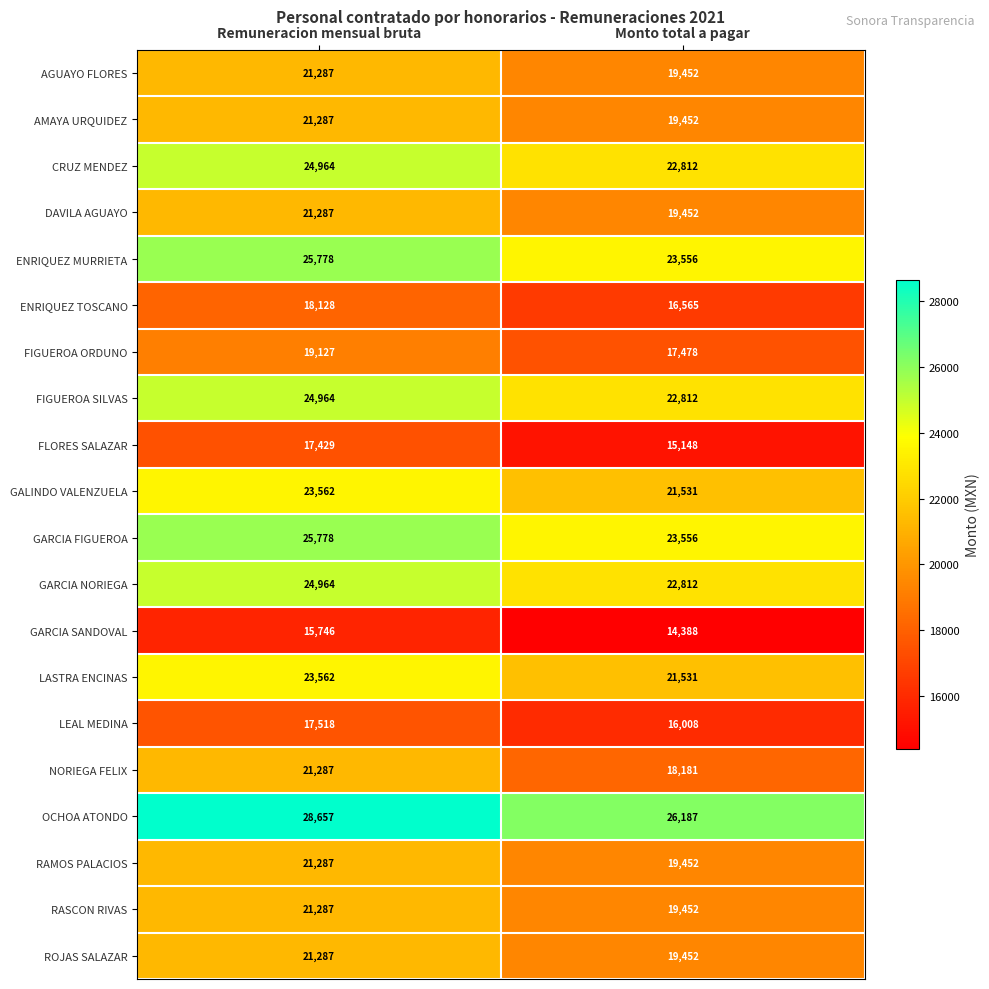

What is the difference between the maximum and minimum values in the AMAYA URQUIDEZ series?

1835